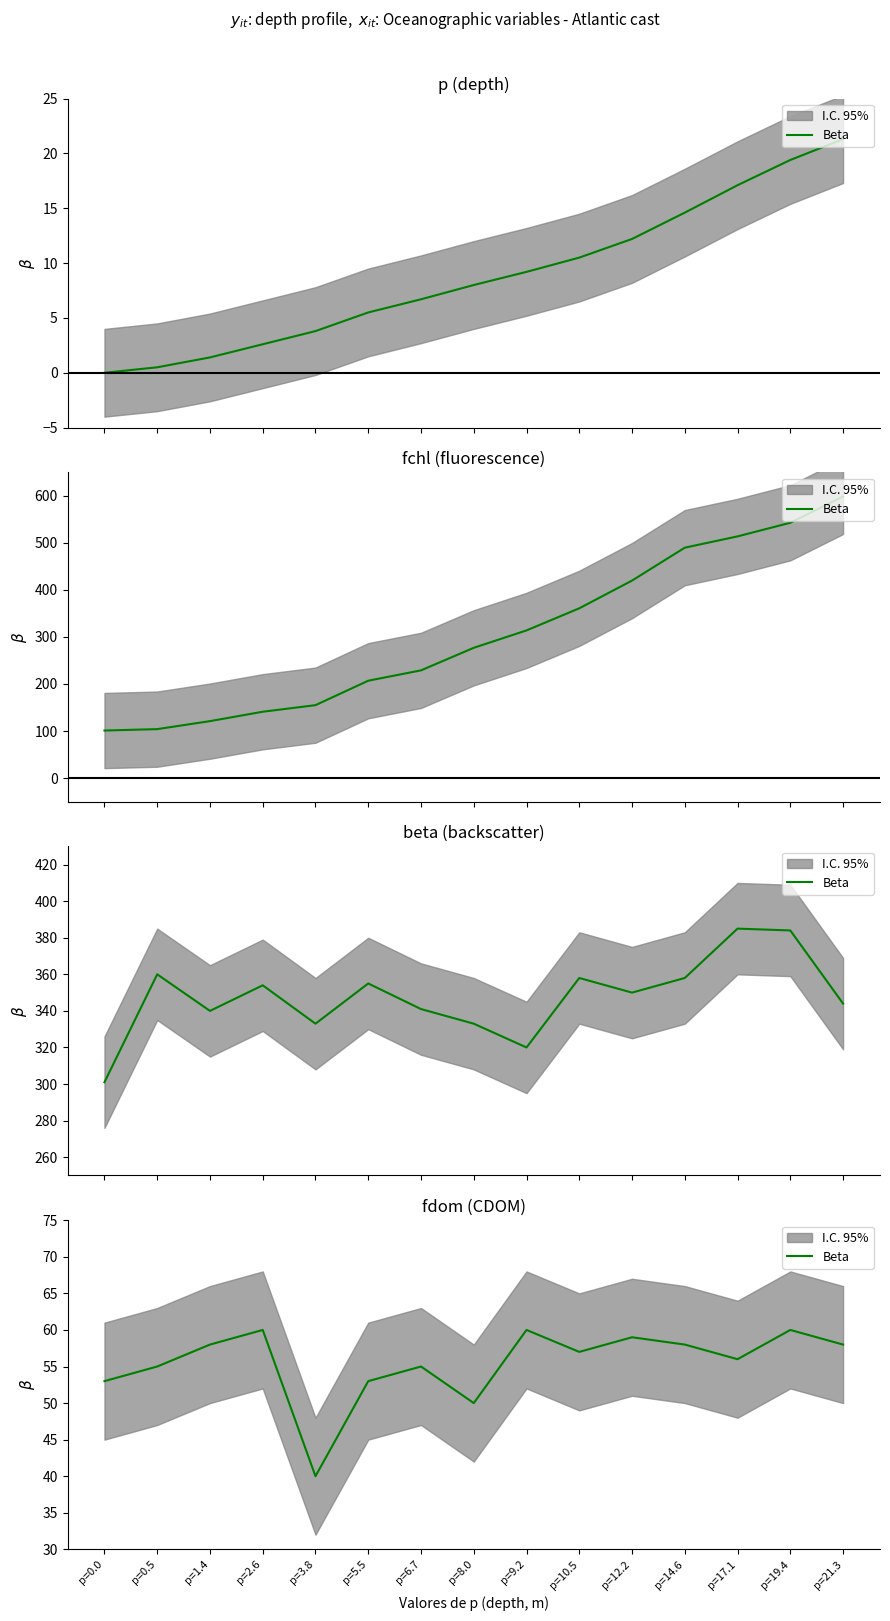

What is the difference between the values at p=3.8 and p=14.6?

18